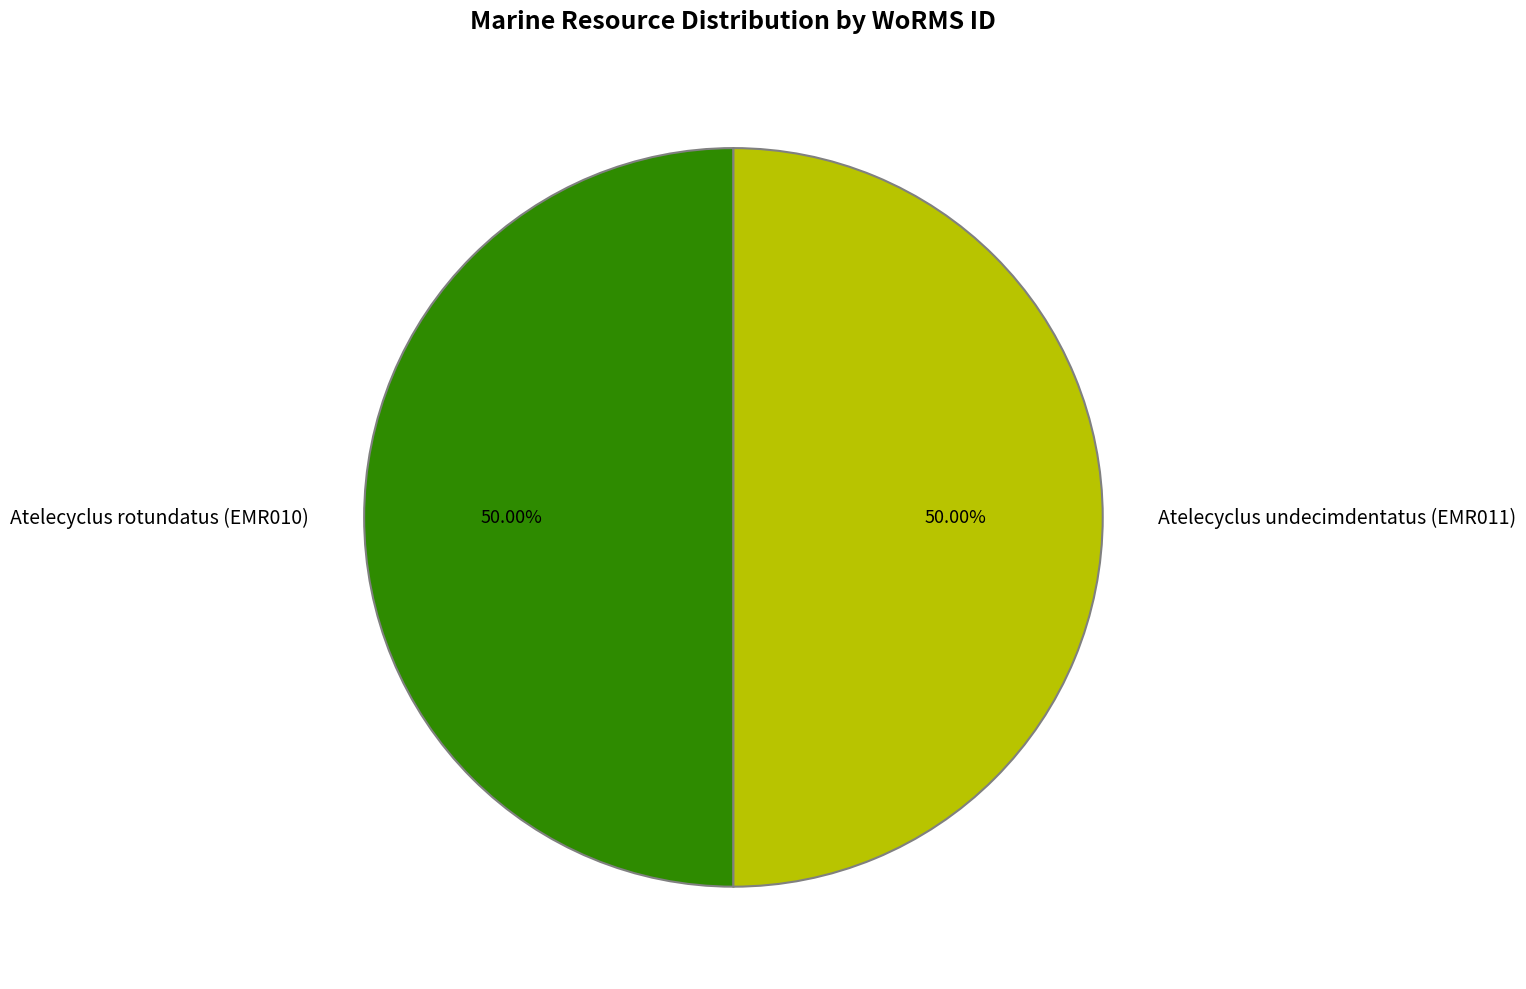

Approximately how many times larger is the value at Atelecyclus rotundatus (EMR010) compared to Atelecyclus undecimdentatus (EMR011)?

1.0